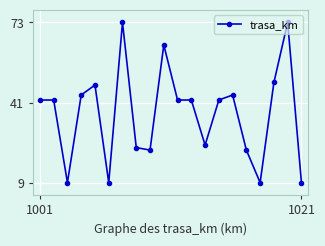

How many lines are shown in the chart?

1